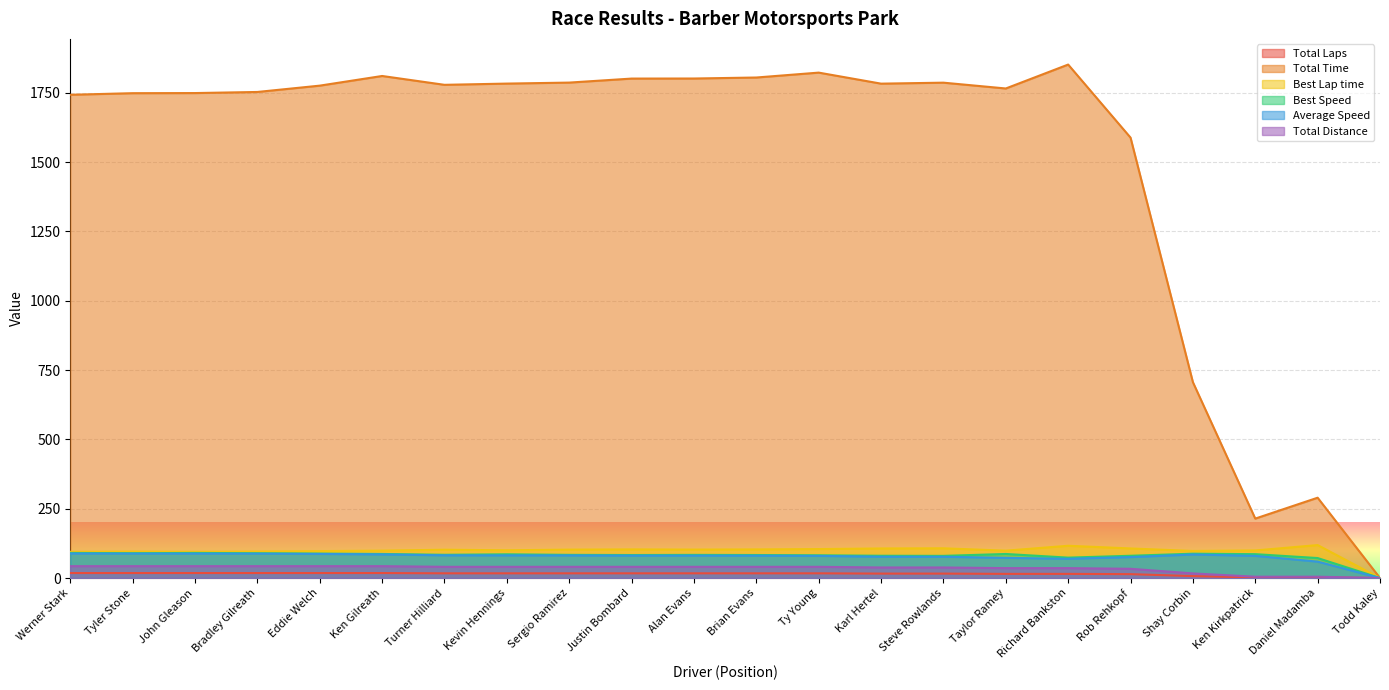

Does the chart display data point markers on the line(s)?

No